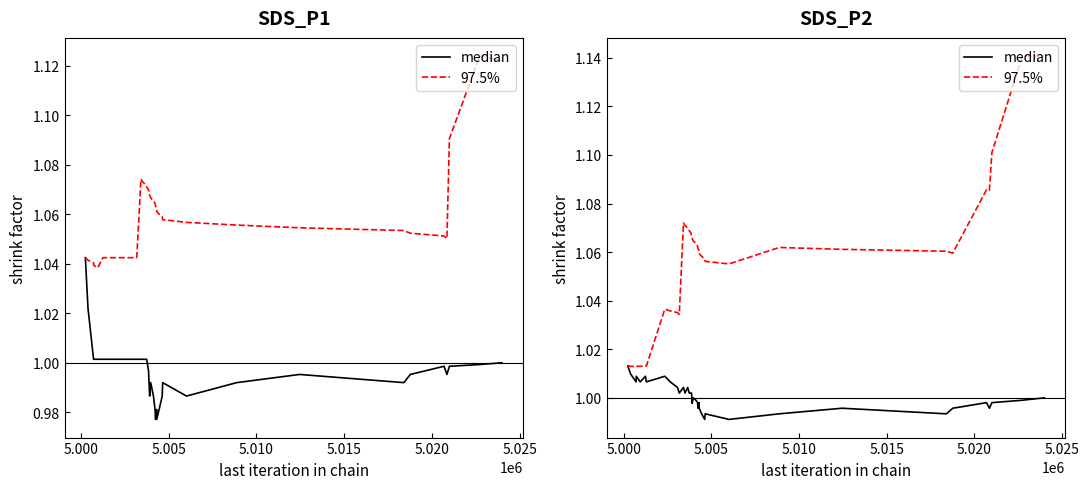

The value of median at 35 is 0.5. True or false?

False